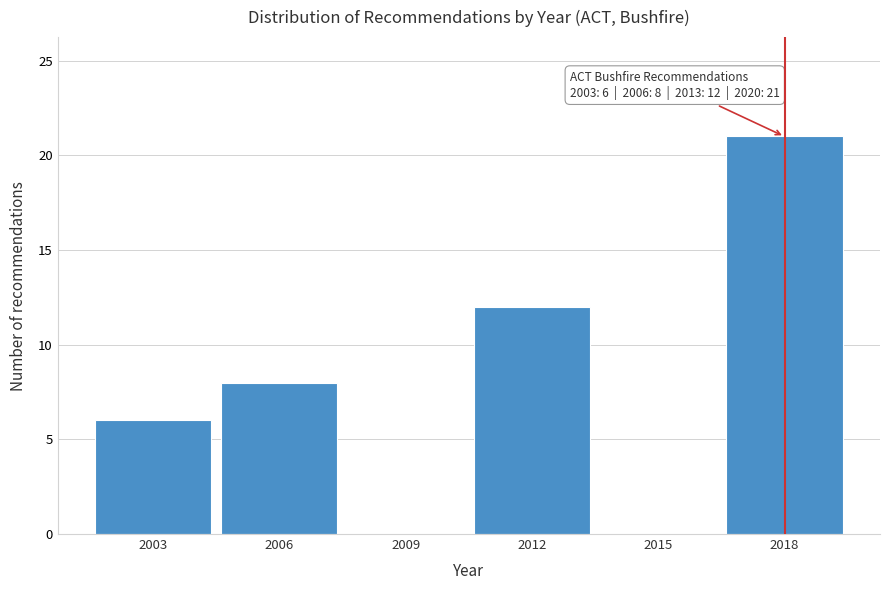

Reading right to left, what are all the values shown in this chart?

2018=21	2015=0	2012=12	2009=0	2006=8	2003=6